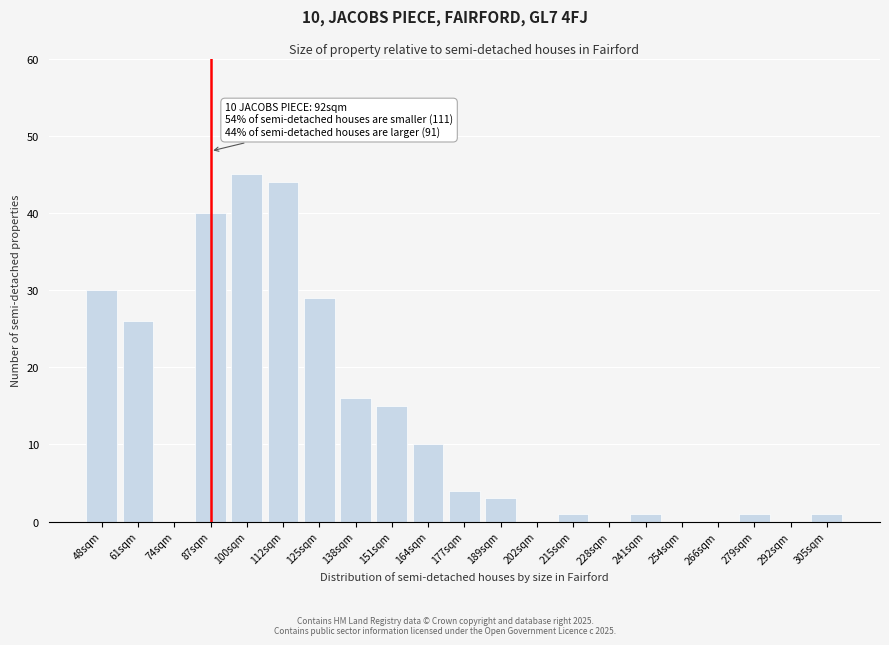

Reading left to right, transcribe all the data shown in this chart.

48sqm=30	61sqm=26	74sqm=0	87sqm=40	100sqm=45	112sqm=44	125sqm=29	138sqm=16	151sqm=15	164sqm=10	177sqm=4	189sqm=3	202sqm=0	215sqm=1	228sqm=0	241sqm=1	254sqm=0	266sqm=0	279sqm=1	292sqm=0	305sqm=1